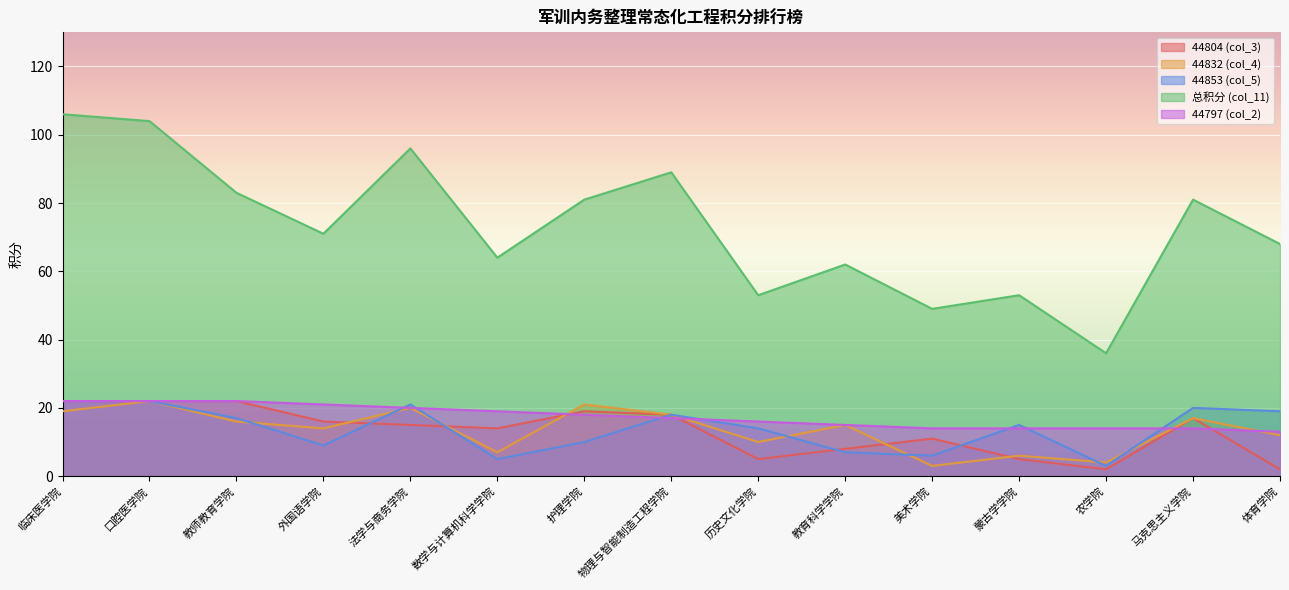

How many lines are shown in the chart?

5